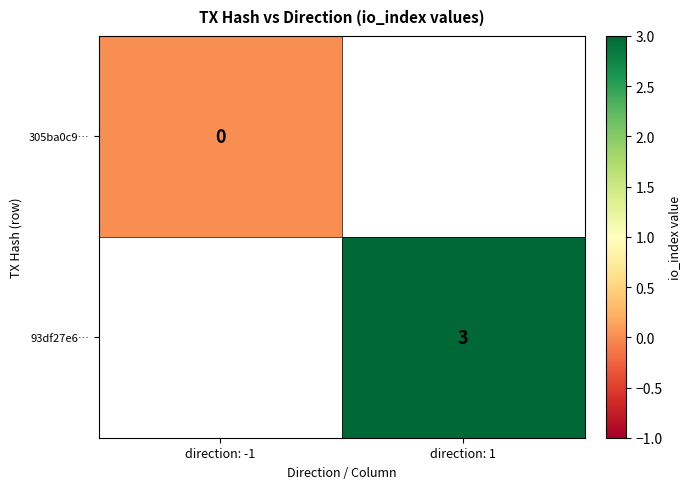

Is it true that 93df27e6… equals 2 at direction: 1?

False